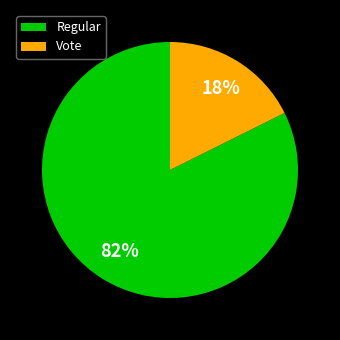

To the nearest percent, what is the average slice percentage?

50%